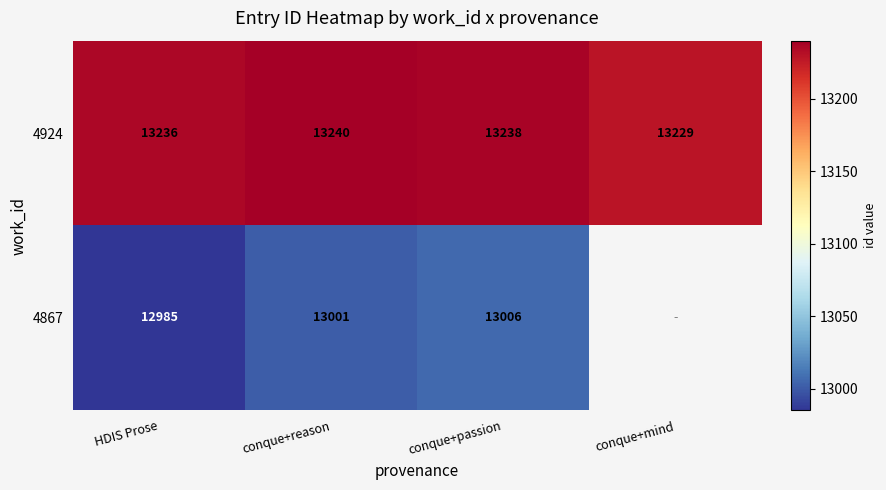

What is the difference between the highest and lowest values at conque+passion?

232